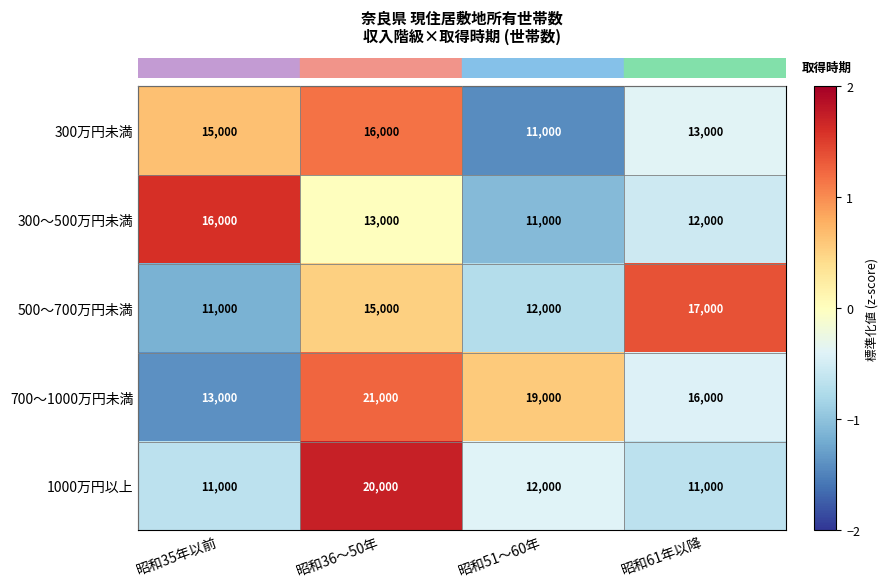

At which category is the sum across all series the highest?

昭和36～50年